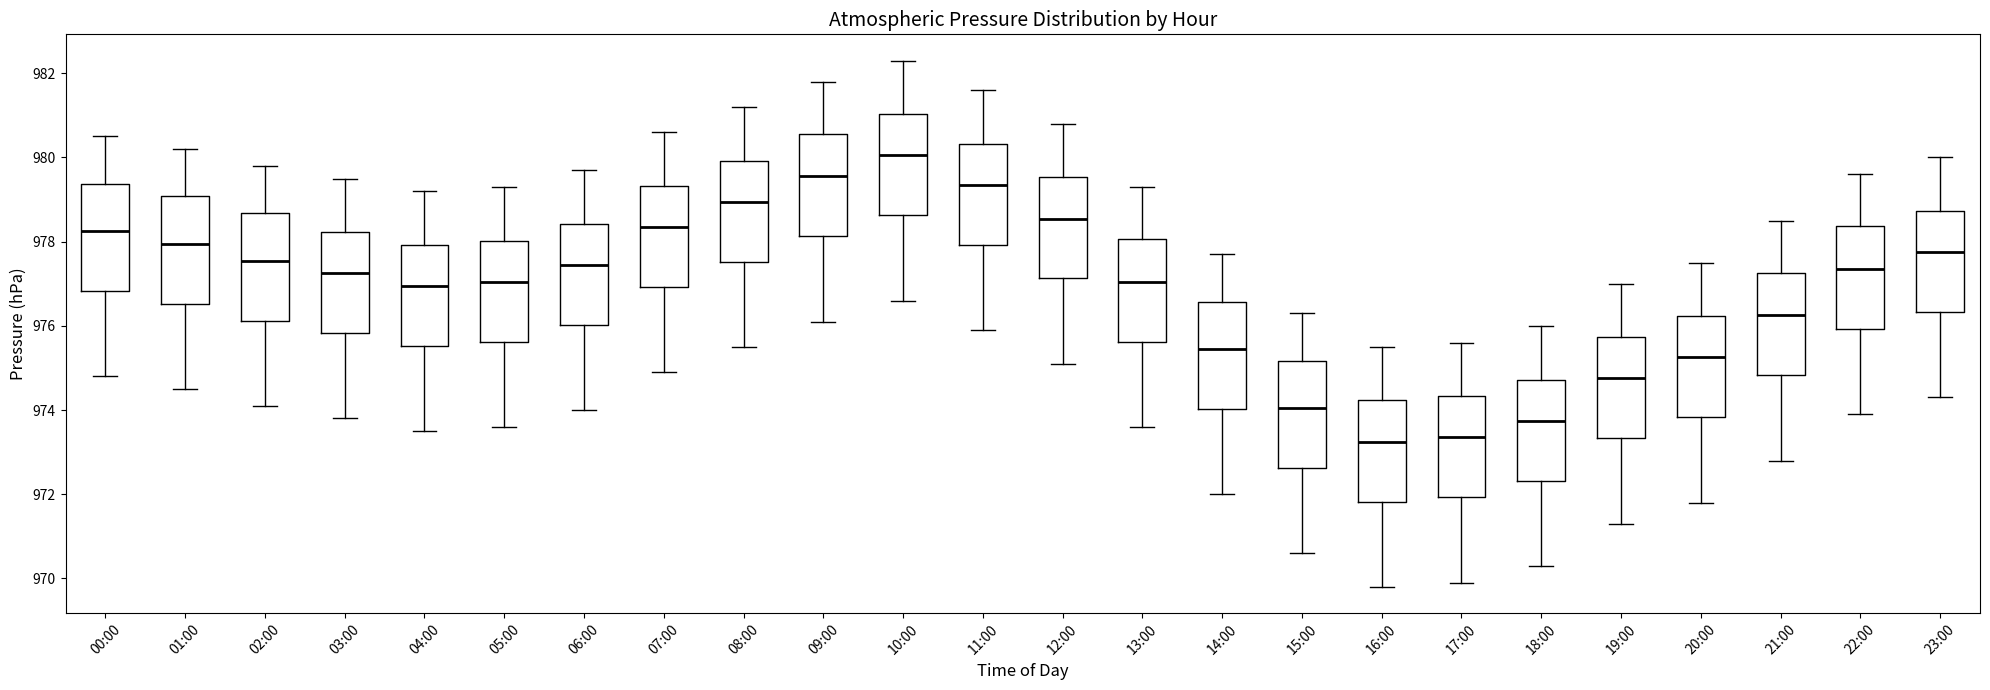

Reading left to right, read every box against the y-axis: the position of its median line, the range the box covers, and the ends of its whiskers. The values are not printed on the chart, so give them approximately, as read against the axis.

00:00: median 978.2, box 976.8 to 979.4, whiskers 974.8 to 980.6
01:00: median 978.0, box 976.6 to 979.0, whiskers 974.6 to 980.2
02:00: median 977.6, box 976.2 to 978.6, whiskers 974.2 to 979.8
03:00: median 977.2, box 975.8 to 978.2, whiskers 973.8 to 979.6
04:00: median 977.0, box 975.6 to 978.0, whiskers 973.6 to 979.2
05:00: median 977.0, box 975.6 to 978.0, whiskers 973.6 to 979.4
06:00: median 977.4, box 976.0 to 978.4, whiskers 974.0 to 979.8
07:00: median 978.4, box 977.0 to 979.4, whiskers 975.0 to 980.6
08:00: median 979.0, box 977.6 to 980.0, whiskers 975.6 to 981.2
09:00: median 979.6, box 978.2 to 980.6, whiskers 976.2 to 981.8
10:00: median 980.0, box 978.6 to 981.0, whiskers 976.6 to 982.4
11:00: median 979.4, box 978.0 to 980.4, whiskers 976.0 to 981.6
12:00: median 978.6, box 977.2 to 979.6, whiskers 975.2 to 980.8
13:00: median 977.0, box 975.6 to 978.0, whiskers 973.6 to 979.4
14:00: median 975.4, box 974.0 to 976.6, whiskers 972.0 to 977.8
15:00: median 974.0, box 972.6 to 975.2, whiskers 970.6 to 976.4
16:00: median 973.2, box 971.8 to 974.2, whiskers 969.8 to 975.6
17:00: median 973.4, box 972.0 to 974.4, whiskers 970.0 to 975.6
18:00: median 973.8, box 972.4 to 974.8, whiskers 970.4 to 976.0
19:00: median 974.8, box 973.4 to 975.8, whiskers 971.4 to 977.0
20:00: median 975.2, box 973.8 to 976.2, whiskers 971.8 to 977.6
21:00: median 976.2, box 974.8 to 977.2, whiskers 972.8 to 978.6
22:00: median 977.4, box 976.0 to 978.4, whiskers 974.0 to 979.6
23:00: median 977.8, box 976.4 to 978.8, whiskers 974.4 to 980.0